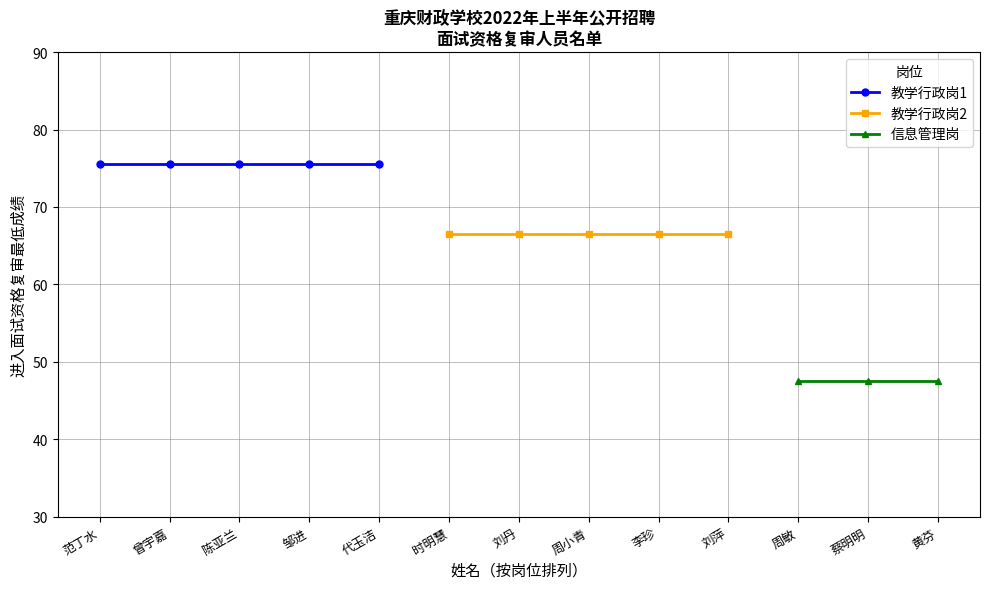

True or false: 教学行政岗1 has a value of 120.7 at 邹进.

False